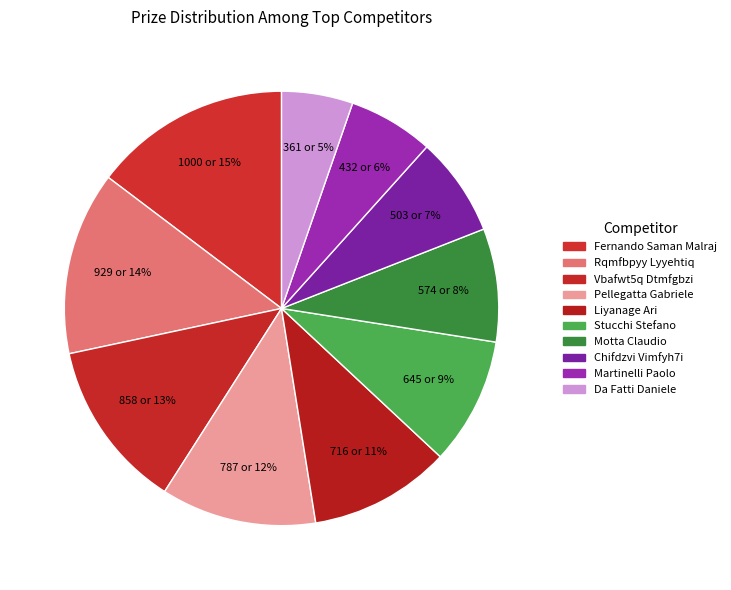

What is the ratio of the value at Motta Claudio to the value at Fernando Saman Malraj?

0.6